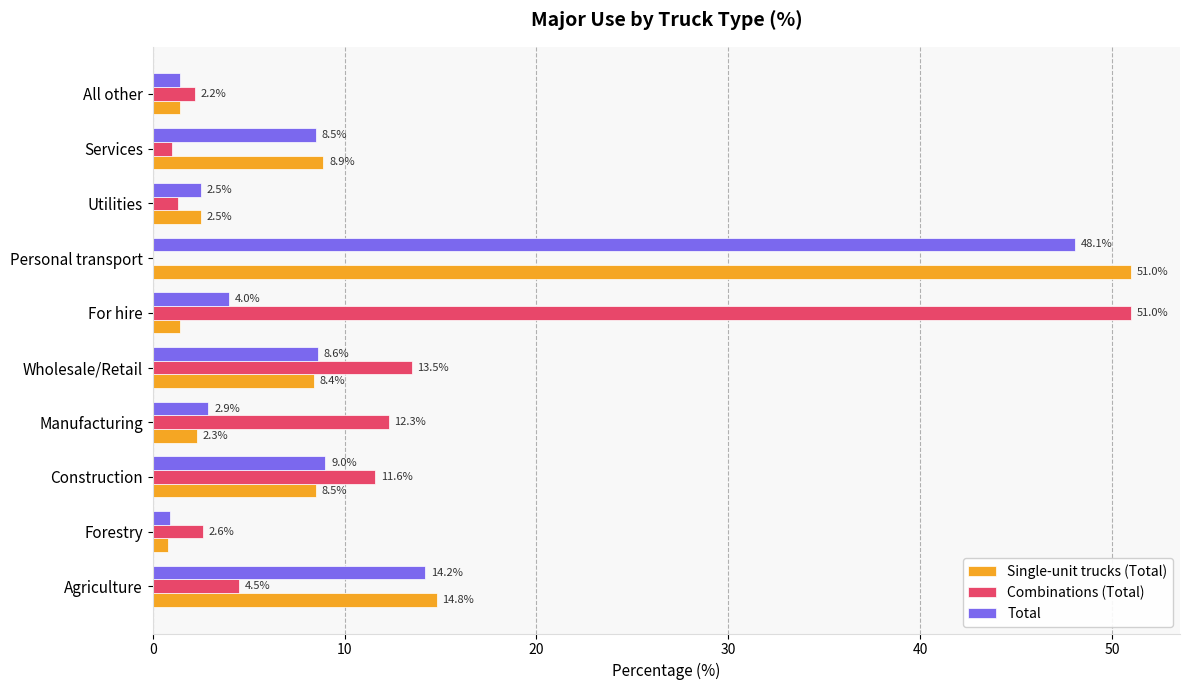

How many data points in Single-unit trucks (Total) are above 8?

5